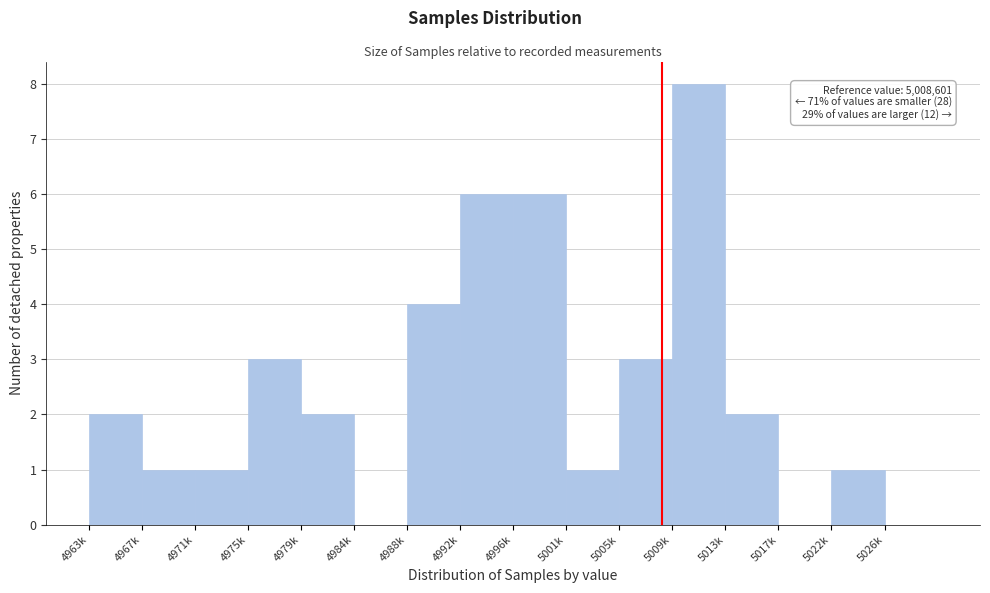

Which category has the highest value across all series?

5009k